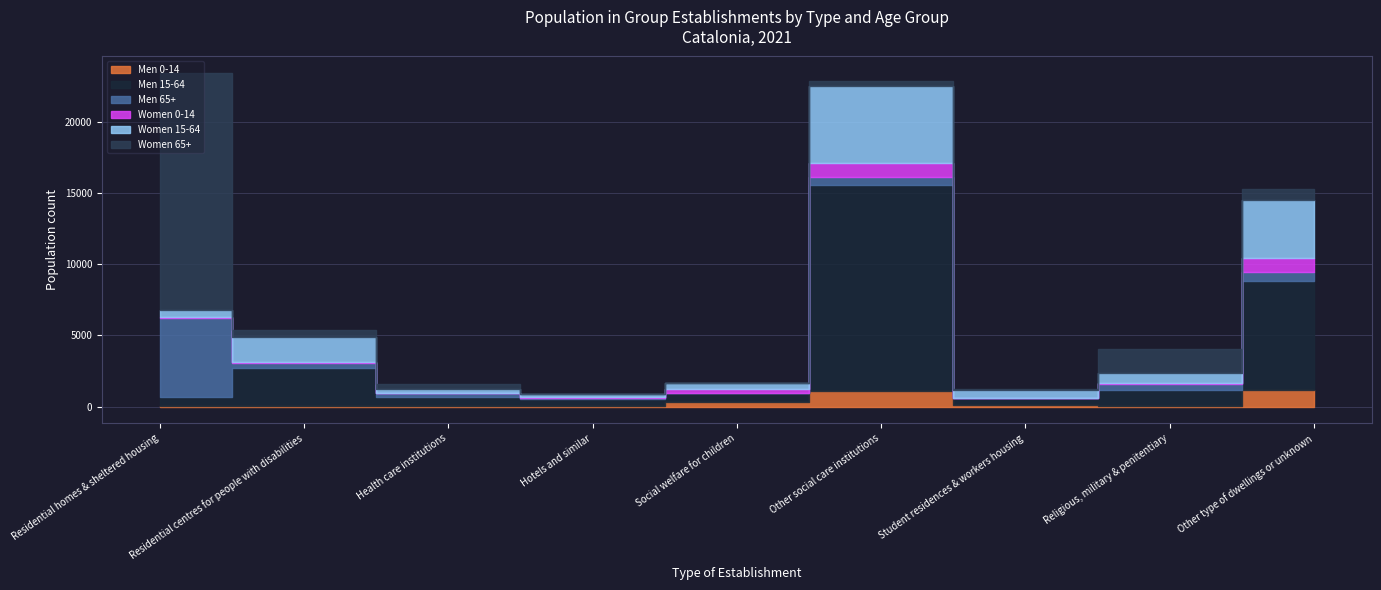

What is the difference between the second highest and second lowest values in the Men 15-64 series?

7114